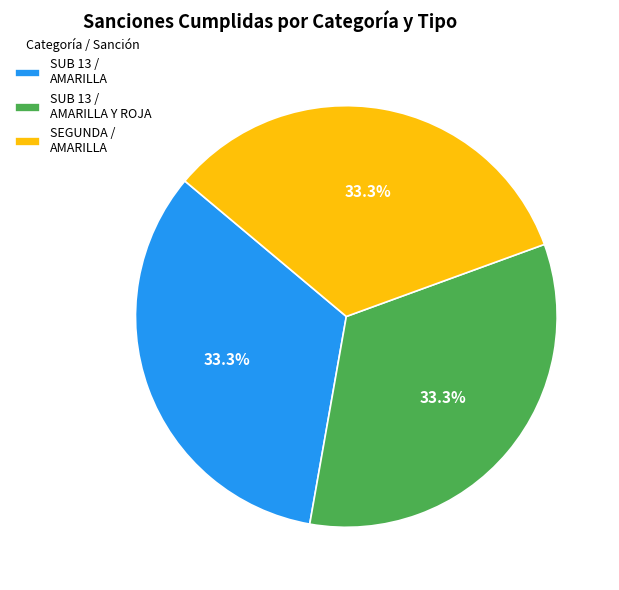

What is the total percentage of SEGUNDA / AMARILLA and SUB 13 / AMARILLA Y ROJA?

66.7%